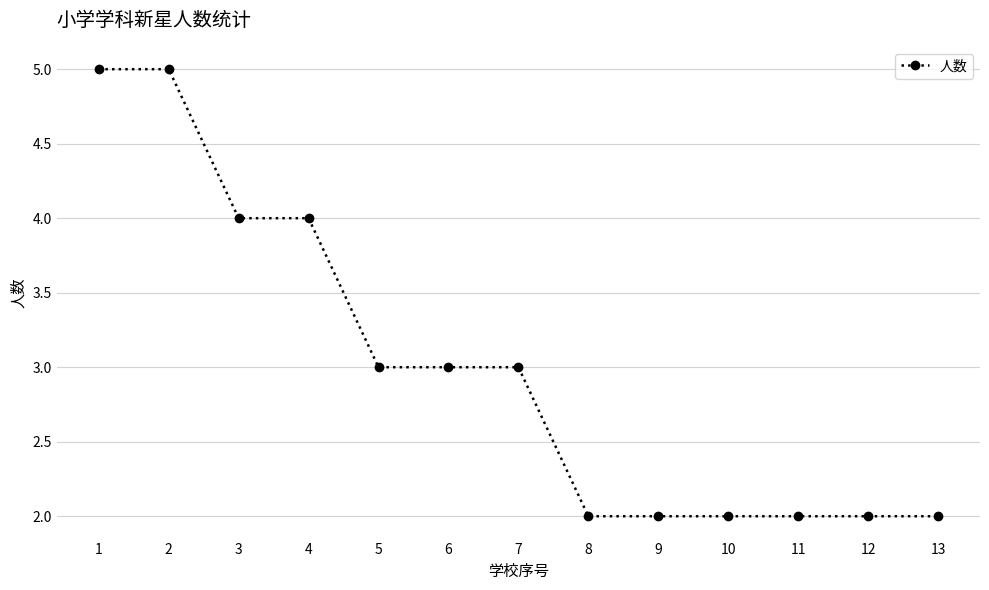

What is the average value?

3